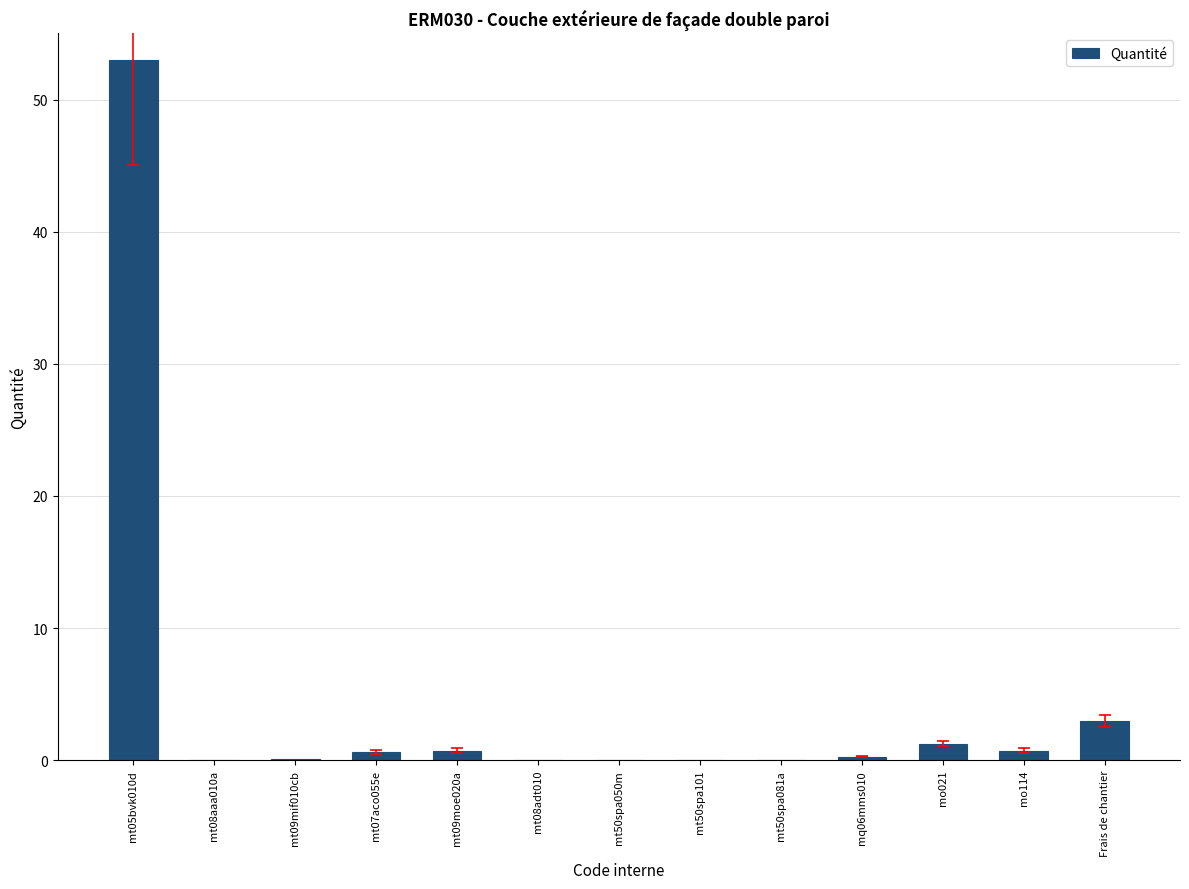

Which has a higher value, mt50spa050m or Frais de chantier?

Frais de chantier